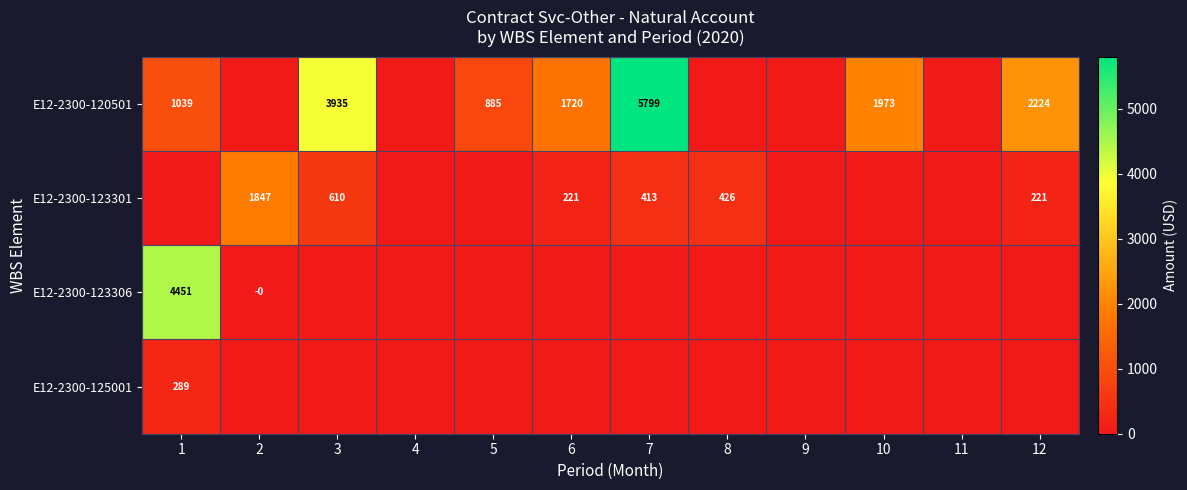

What is the sum of the E12-2300-123301 values at 8 and 7?

839